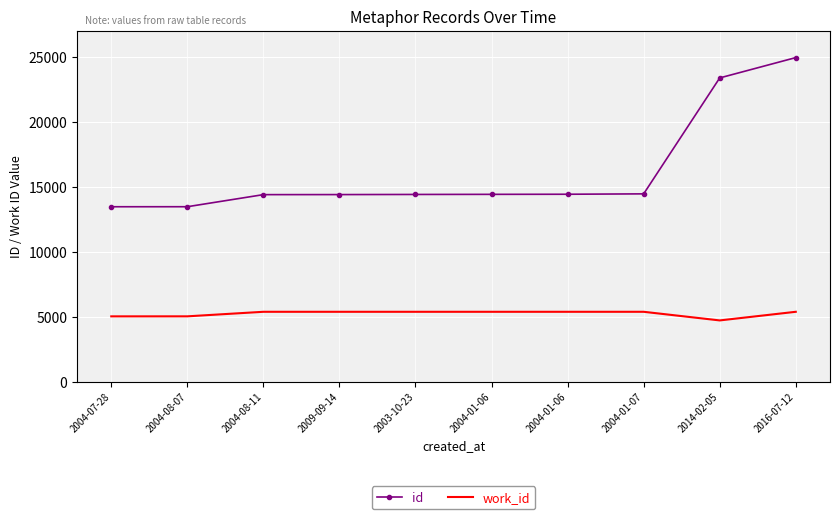

True or false: id has more than 2 interior local peaks.

False